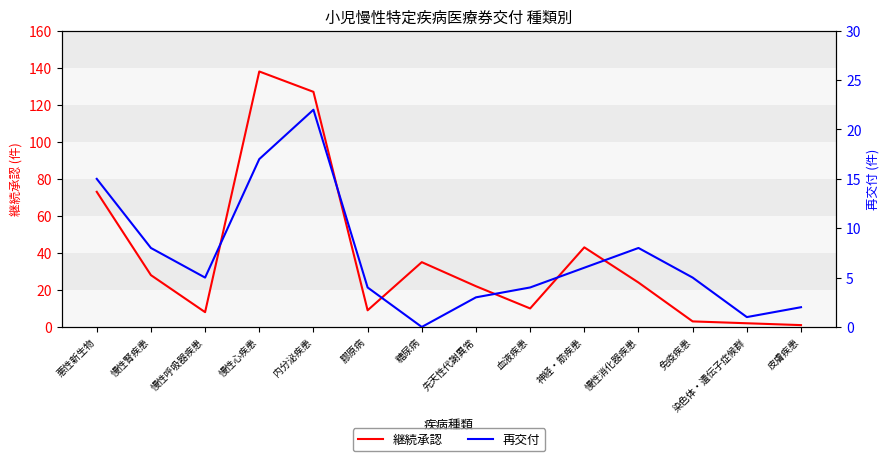

What is the label of the 10th point from the left?

神経・筋疾患